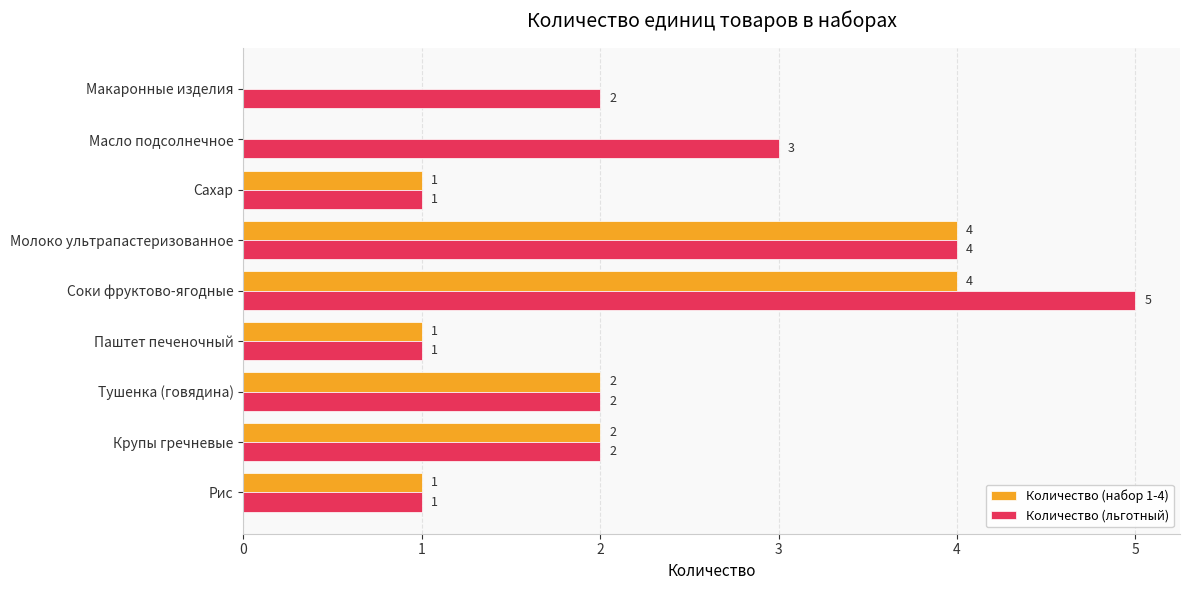

What is the total value across all series at Масло подсолнечное?

3